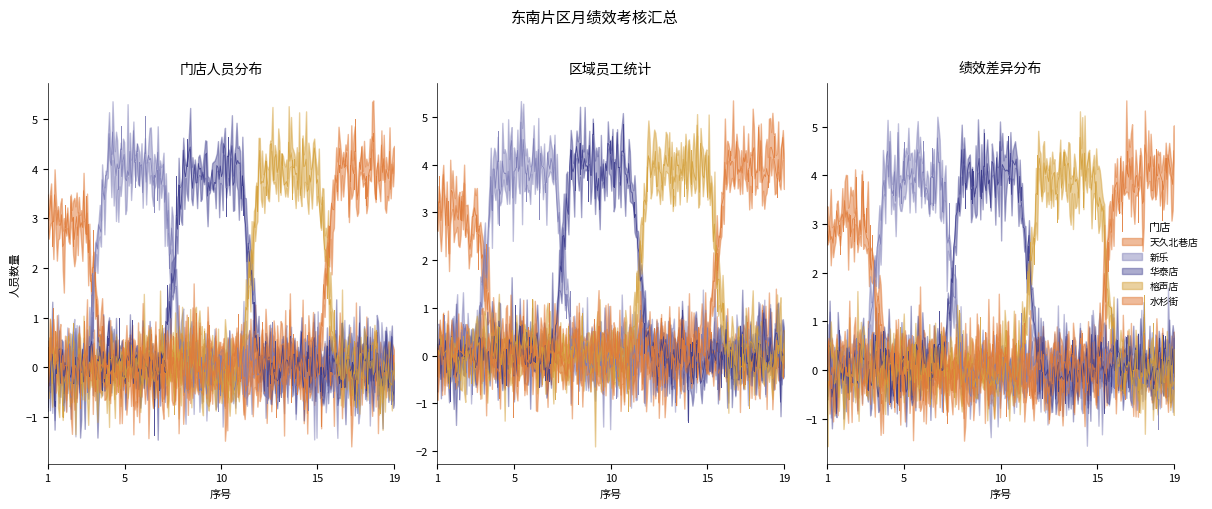

Is the value of 榕声店 at 10 greater than the value of 华泰店 at 15?

No